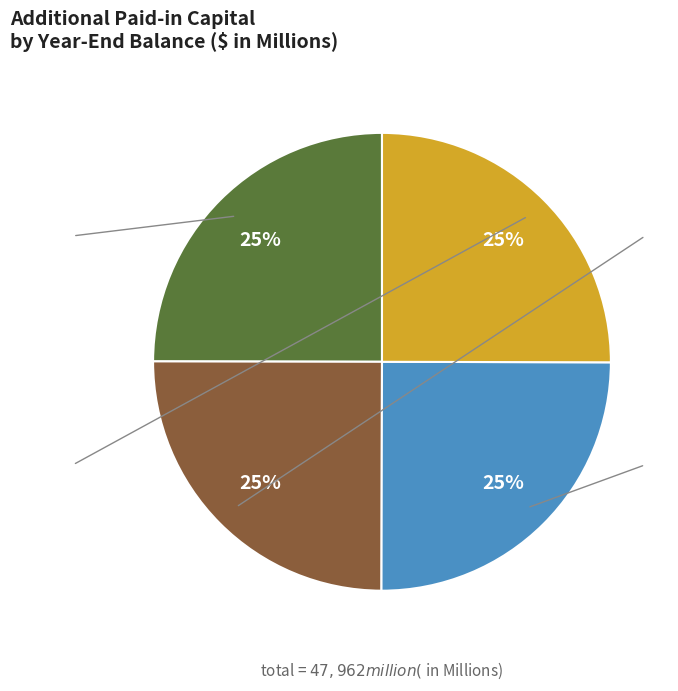

Does any single category account for the majority?

No